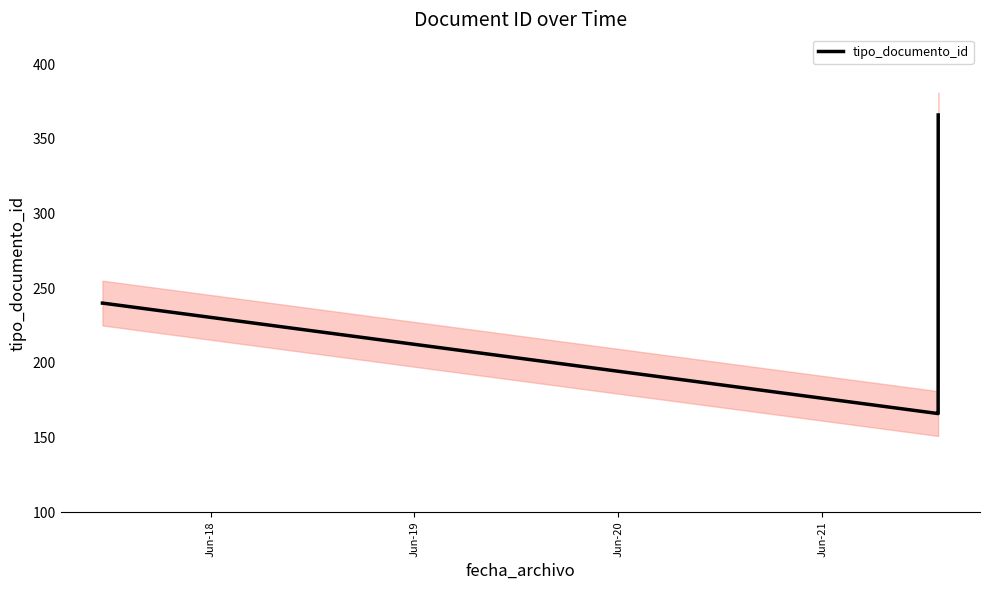

What is the highest value of the tipo_documento_id series?

366